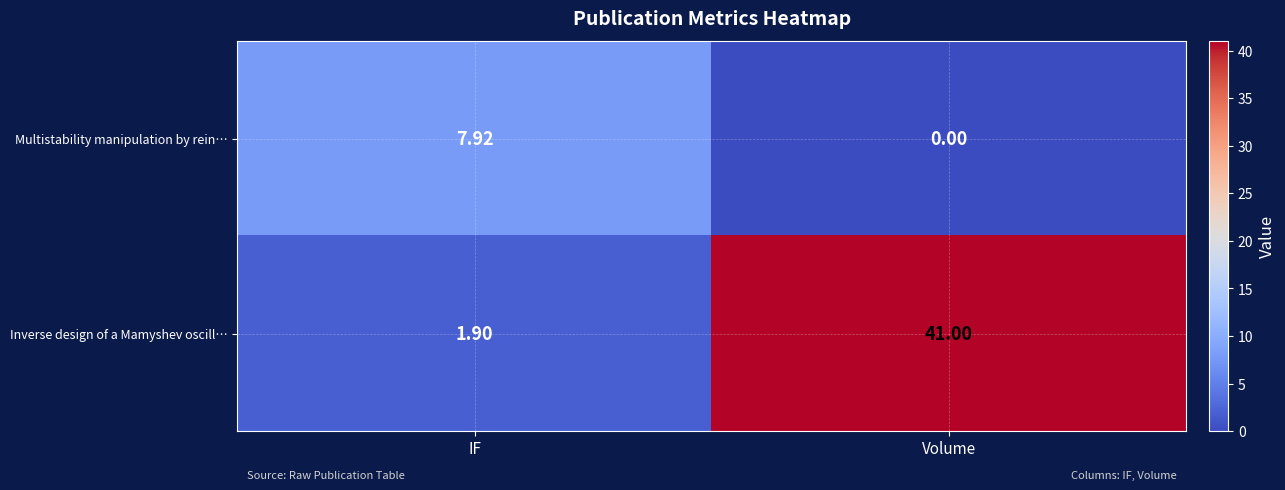

List the series in order of their overall mean, highest first.

Inverse design of a Mamyshev oscill…, Multistability manipulation by rein…